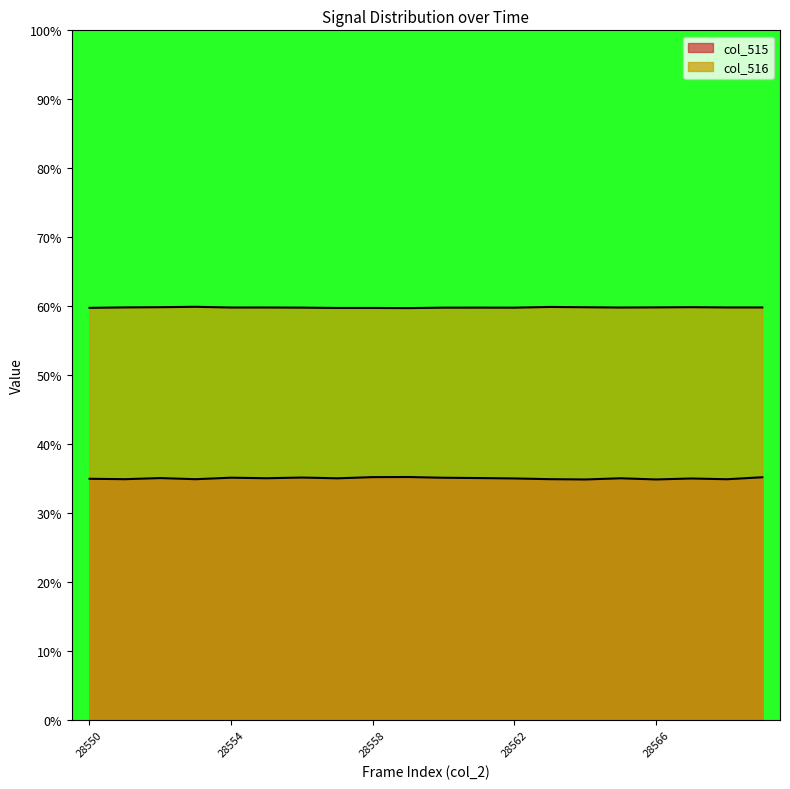

How many values in the col_515 series are below 35?

7